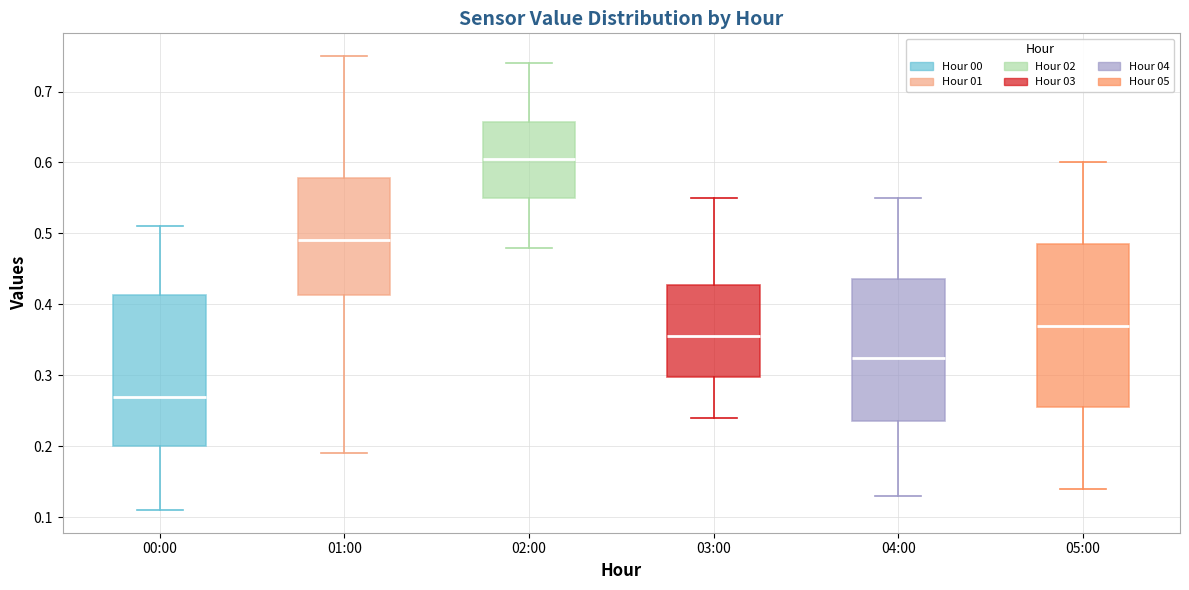

Which box has the lowest median line?

00:00